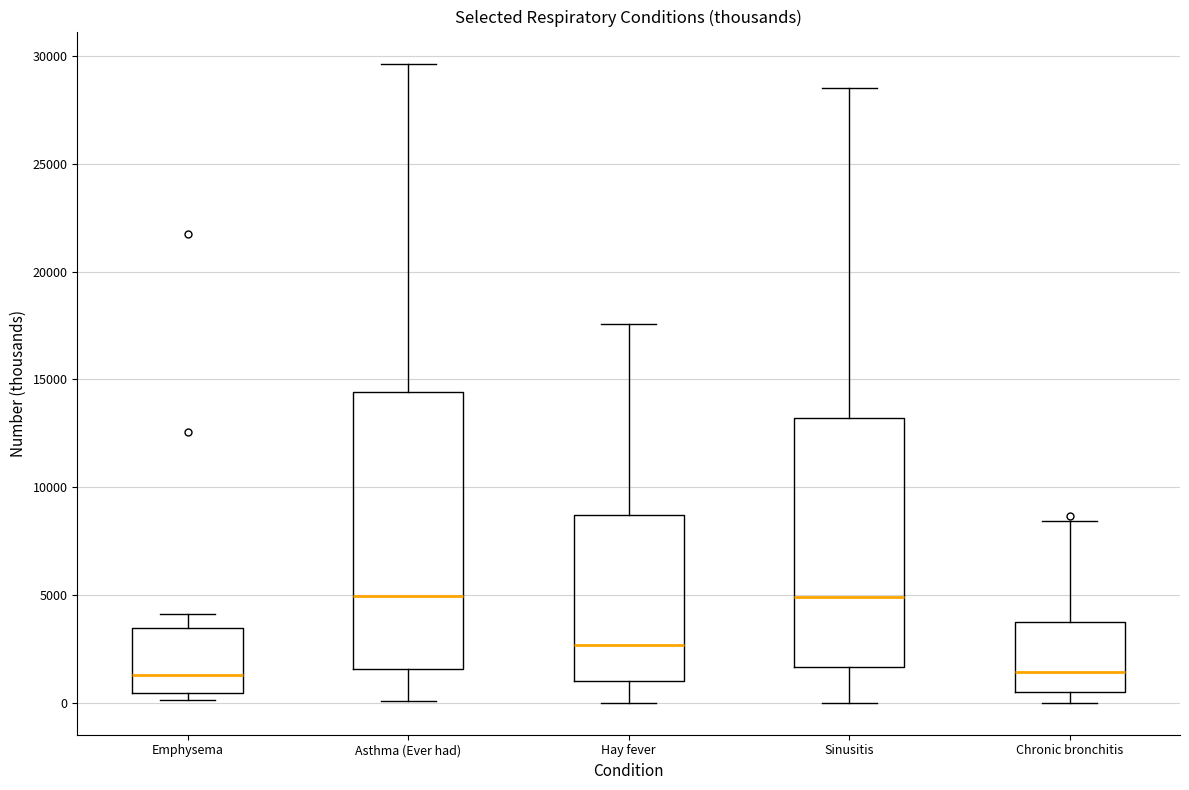

Reading left to right, transcribe this box plot: for each box, give where its median line is, the range the box spans, and where its two whiskers end, as read against the y-axis. The values are not printed on the chart, so give them approximately, as read against the axis.

Emphysema: median 1500, box 500 to 3500, whiskers 0 to 4000
Asthma (Ever had): median 5000, box 1500 to 14500, whiskers 0 to 29500
Hay fever: median 2500, box 1000 to 8500, whiskers 0 to 17500
Sinusitis: median 5000, box 1500 to 13000, whiskers 0 to 28500
Chronic bronchitis: median 1500, box 500 to 4000, whiskers 0 to 8500